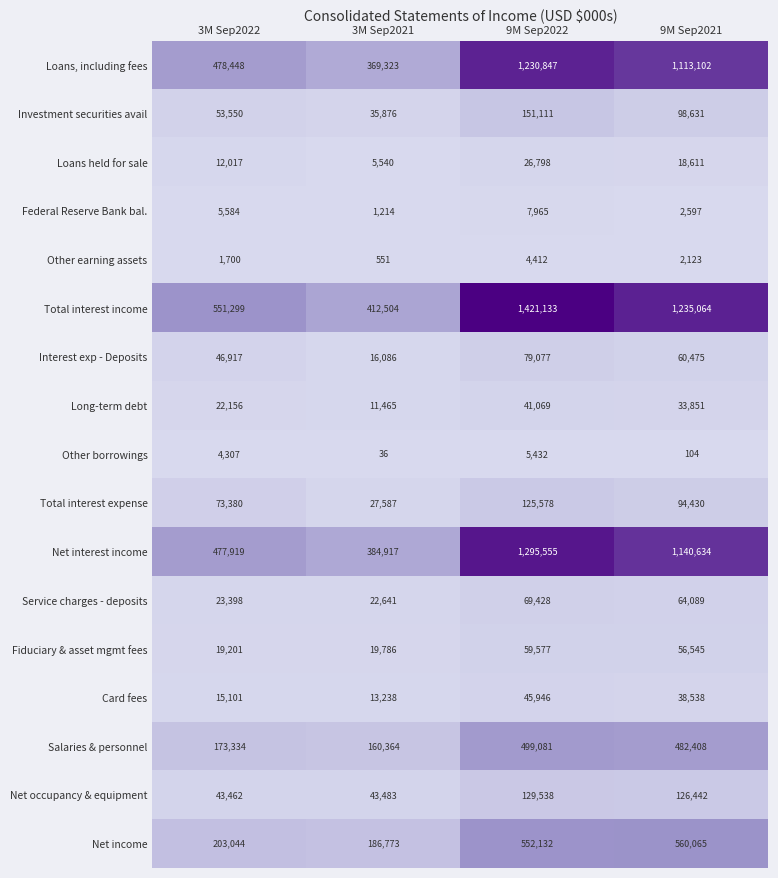

The value of Service charges - deposits at 9M Sep2021 is 41583. True or false?

False